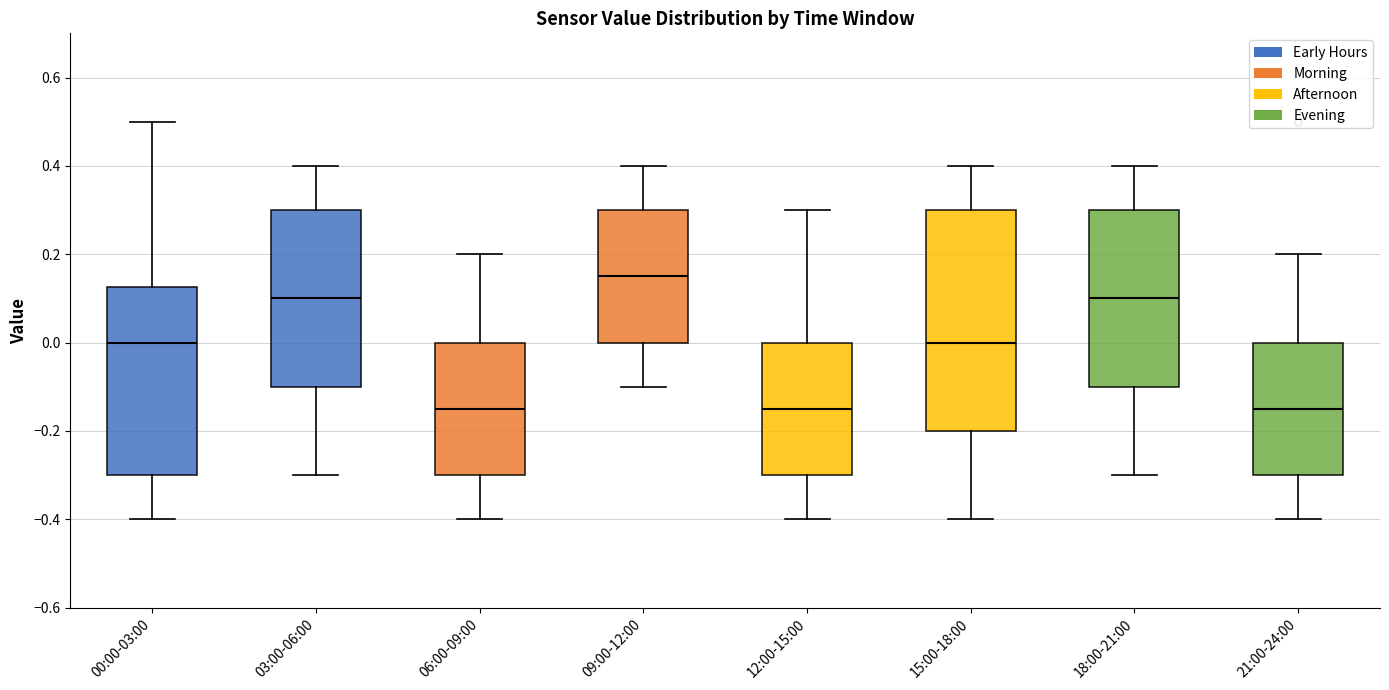

Reading left to right, transcribe this box plot: for each box, give where its median line is, the range the box spans, and where its two whiskers end, as read against the y-axis. The values are not printed on the chart, so give them approximately, as read against the axis.

00:00-03:00: median 0.00, box -0.30 to 0.12, whiskers -0.40 to 0.50
03:00-06:00: median 0.10, box -0.10 to 0.30, whiskers -0.30 to 0.40
06:00-09:00: median -0.14, box -0.30 to 0.00, whiskers -0.40 to 0.20
09:00-12:00: median 0.16, box 0.00 to 0.30, whiskers -0.10 to 0.40
12:00-15:00: median -0.14, box -0.30 to 0.00, whiskers -0.40 to 0.30
15:00-18:00: median 0.00, box -0.20 to 0.30, whiskers -0.40 to 0.40
18:00-21:00: median 0.10, box -0.10 to 0.30, whiskers -0.30 to 0.40
21:00-24:00: median -0.14, box -0.30 to 0.00, whiskers -0.40 to 0.20